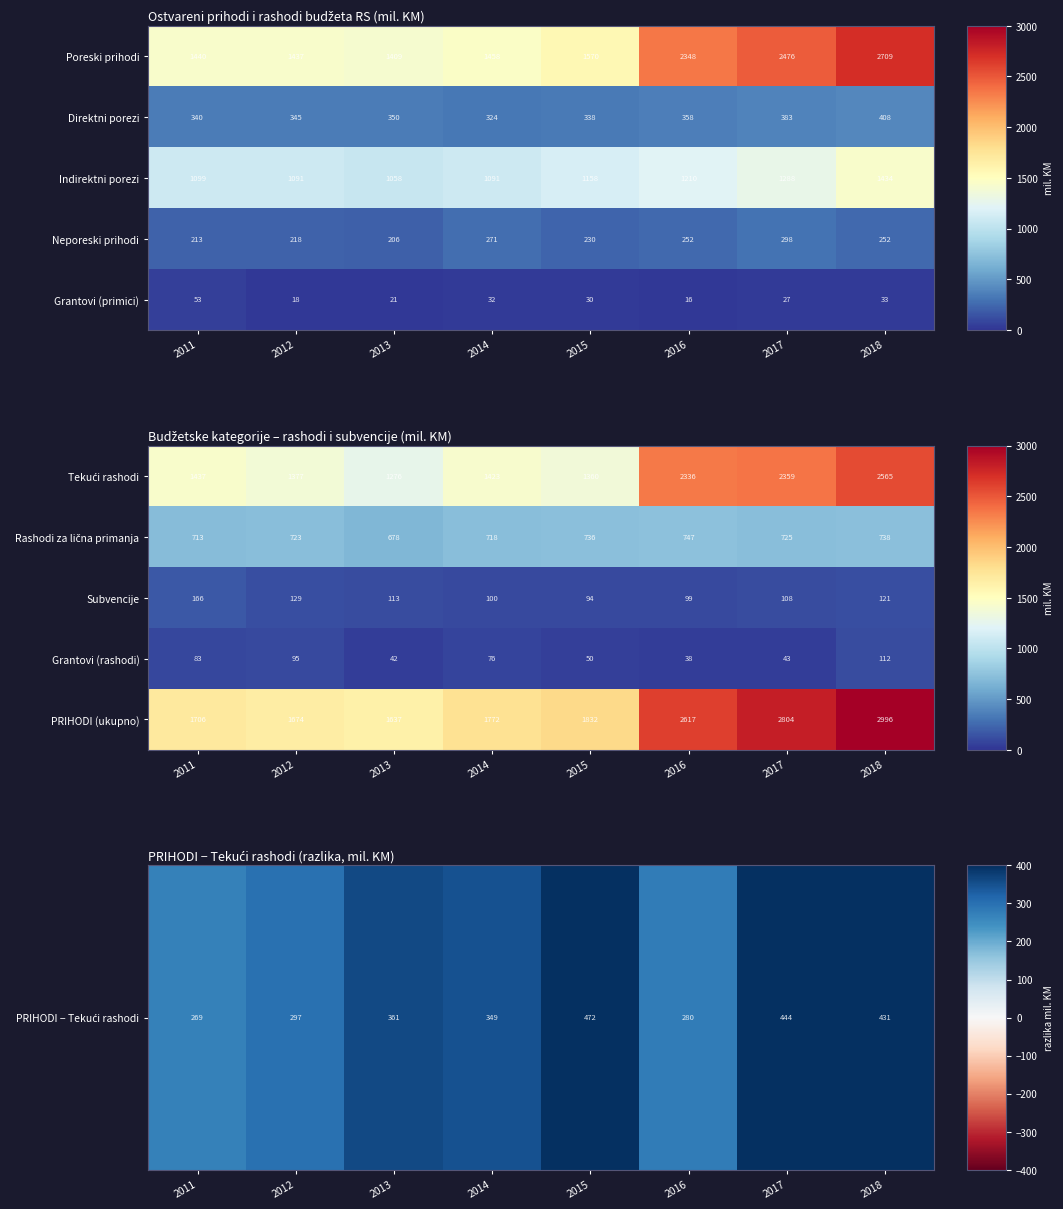

List the labels in order of Grantovi (rashodi) value, largest first.

2018, 2012, 2011, 2014, 2015, 2017, 2013, 2016